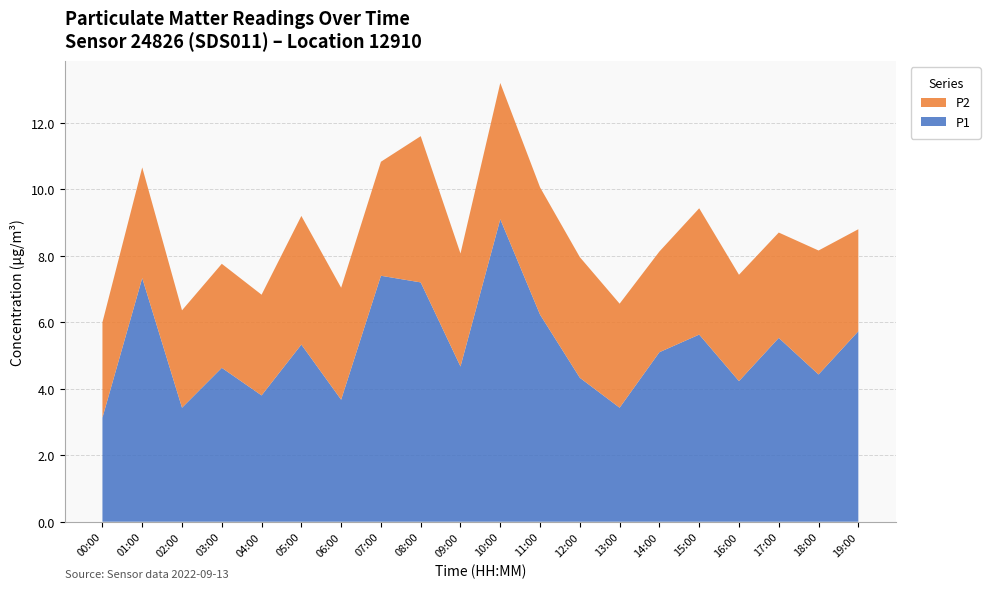

Reading left to right, list all the values displayed in this chart.

P1: 00:00=3.1	01:00=7.3	02:00=3.4	03:00=4.6	04:00=3.8	05:00=5.3	06:00=3.7	07:00=7.4	08:00=7.2	09:00=4.7	10:00=9.1	11:00=6.2	12:00=4.3	13:00=3.4	14:00=5.1	15:00=5.6	16:00=4.2	17:00=5.5	18:00=4.4	19:00=5.7
P2: 00:00=2.9	01:00=3.3	02:00=2.9	03:00=3.1	04:00=3.0	05:00=3.9	06:00=3.4	07:00=3.4	08:00=4.4	09:00=3.4	10:00=4.1	11:00=3.8	12:00=3.6	13:00=3.1	14:00=3.0	15:00=3.8	16:00=3.2	17:00=3.2	18:00=3.7	19:00=3.1